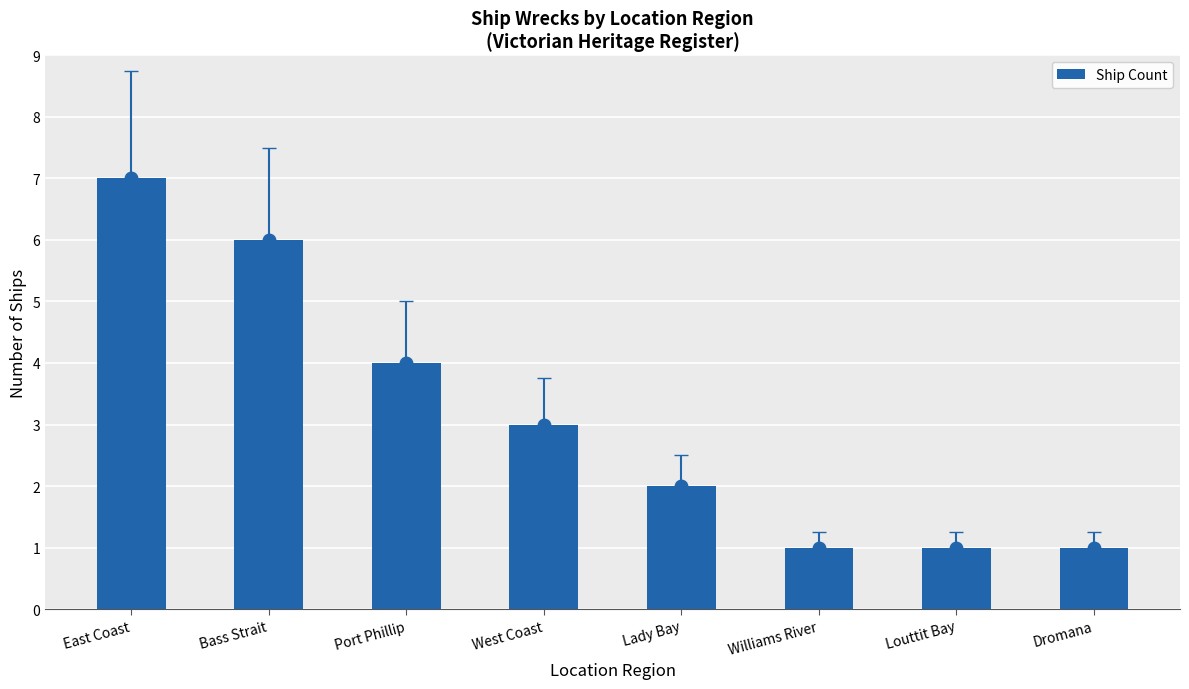

What is the maximum value shown in the chart?

7